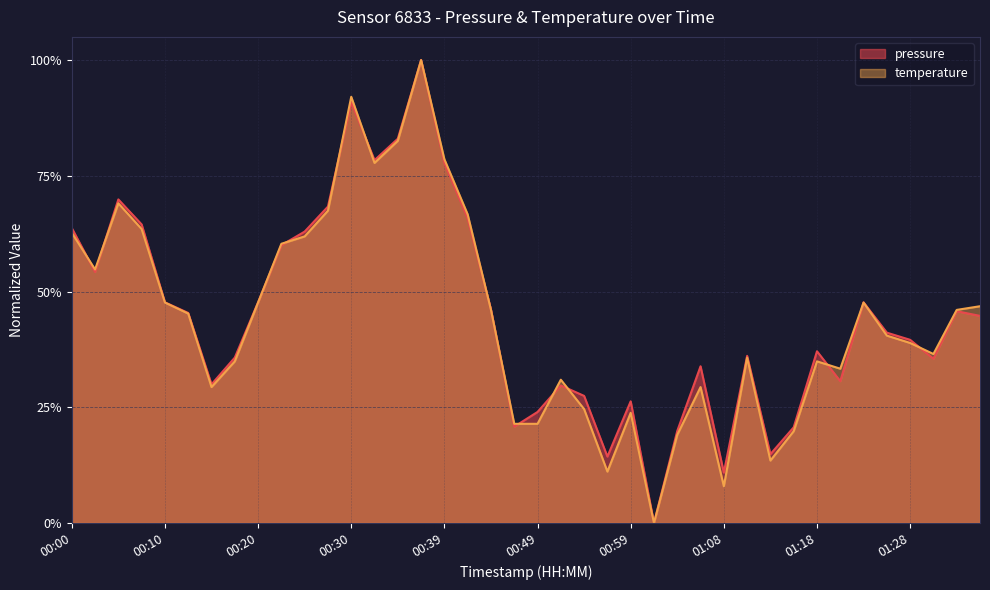

Reading left to right, transcribe all the data shown in this chart.

pressure: 0.6	0.5	0.7	0.6	0.5	0.5	0.3	0.4	0.5	0.6	0.6	0.7	0.9	0.8	0.8	1.0	0.8	0.7	0.5	0.2	0.2	0.3	0.3	0.1	0.3	0.0	0.2	0.3	0.1	0.4	0.1	0.2	0.4	0.3	0.5	0.4	0.4	0.4	0.5	0.4
temperature: 0.6	0.5	0.7	0.6	0.5	0.5	0.3	0.3	0.5	0.6	0.6	0.7	0.9	0.8	0.8	1.0	0.8	0.7	0.5	0.2	0.2	0.3	0.2	0.1	0.2	0.0	0.2	0.3	0.1	0.4	0.1	0.2	0.3	0.3	0.5	0.4	0.4	0.4	0.5	0.5